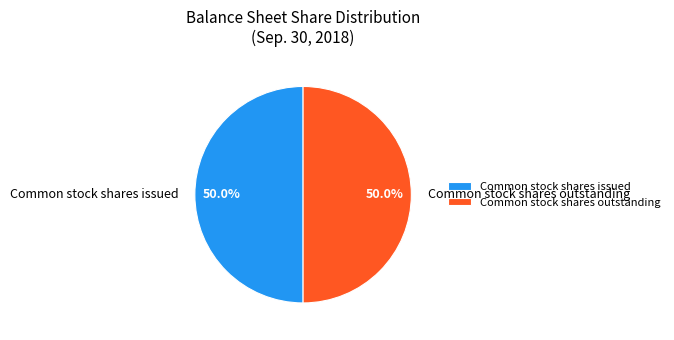

How many slices are in this pie chart?

2